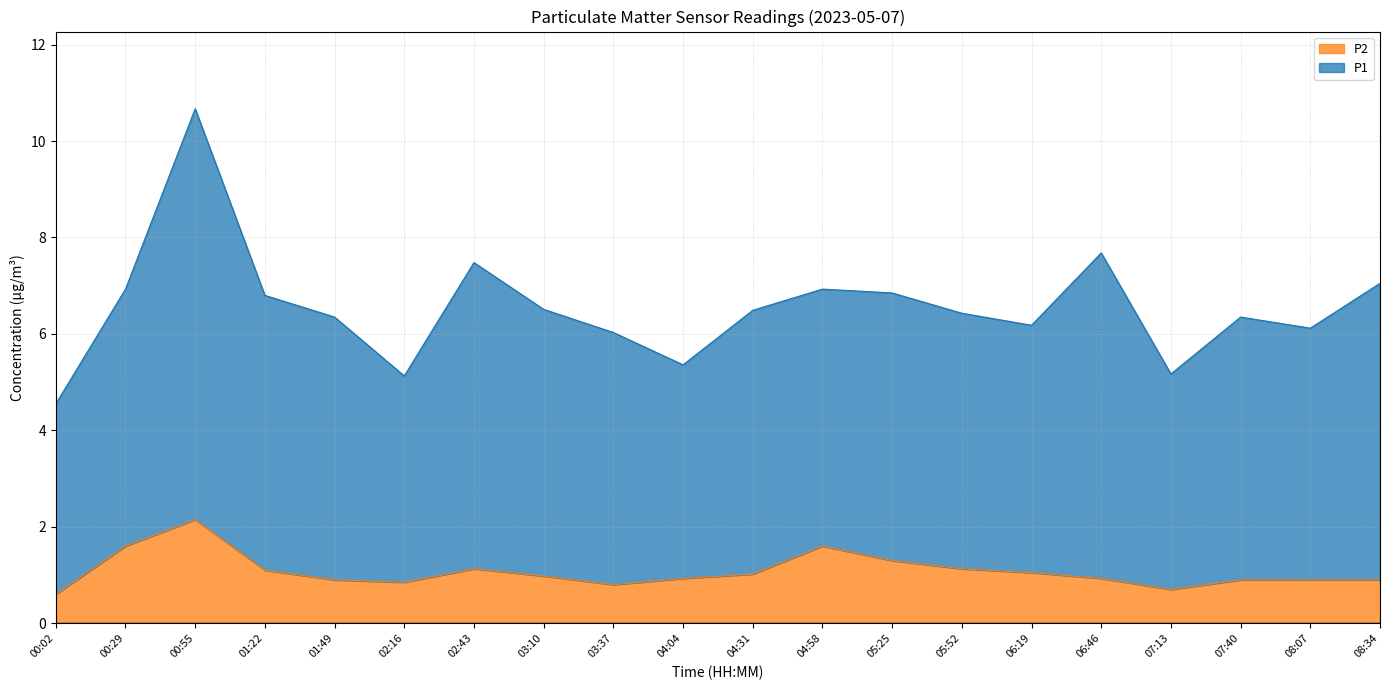

What is the maximum value shown in the chart?

2.1